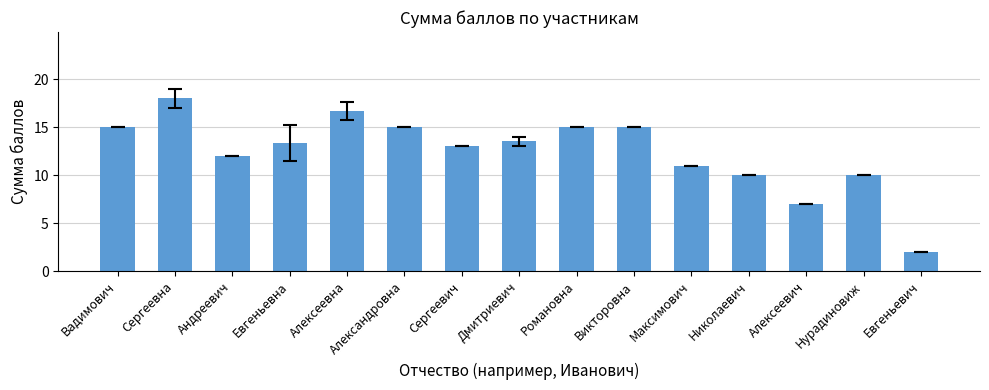

The chart shows a value of 20.8 at Сергеевич. True or false?

False